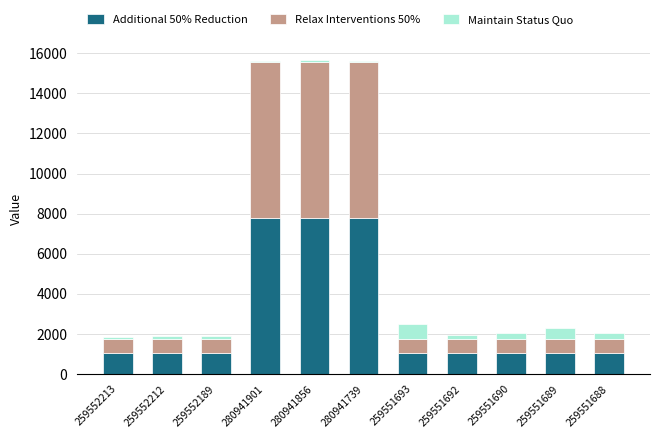

How many data points does each series have?

11